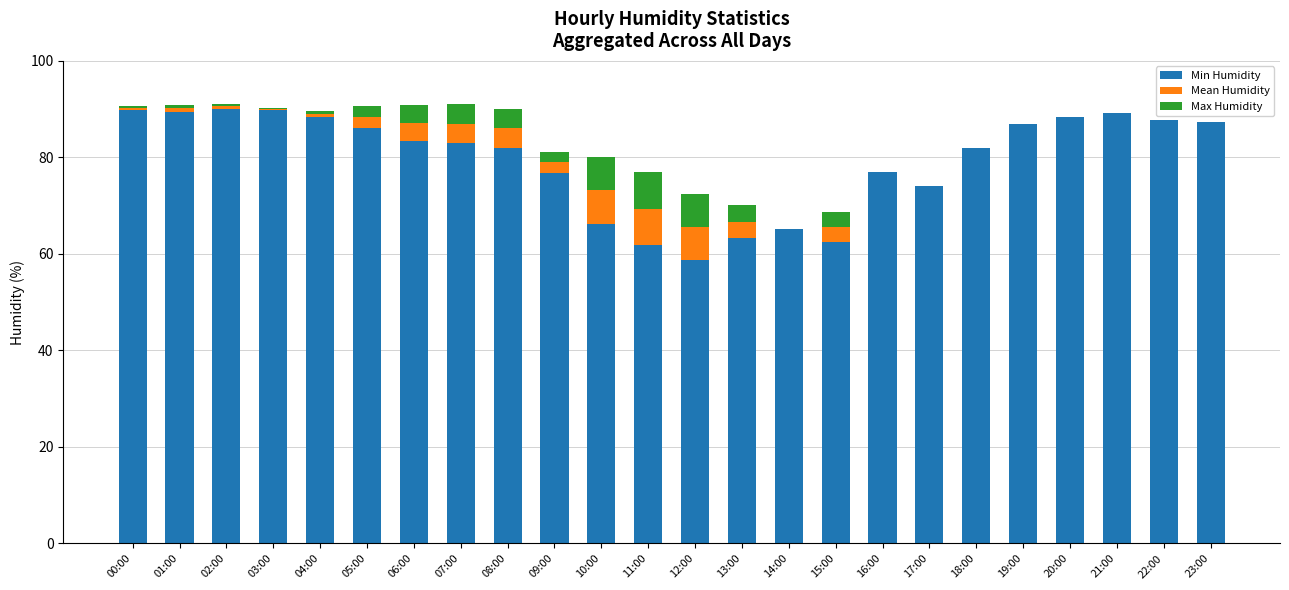

What is the highest value of the Min Humidity series?

90.0